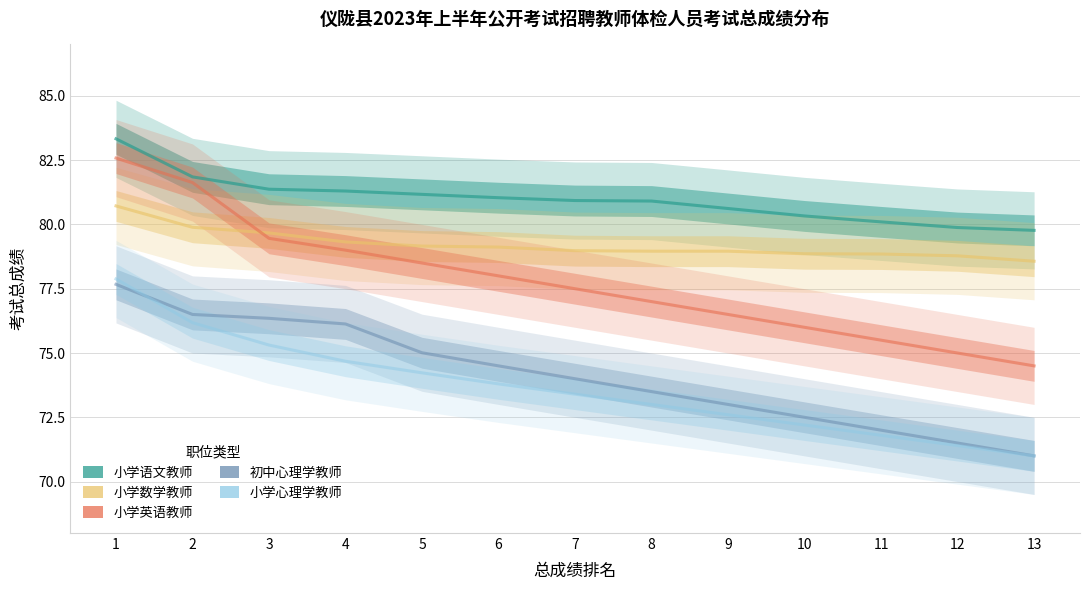

What is the difference between the 小学心理学教师 values at 10 and 12?

0.8